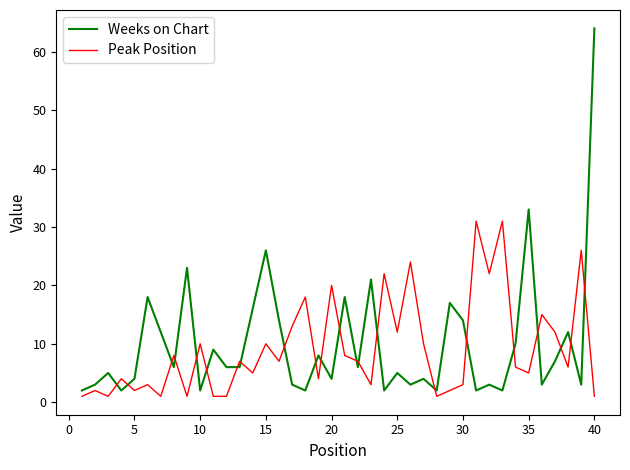

Which series has the largest range (max minus min)?

Weeks on Chart